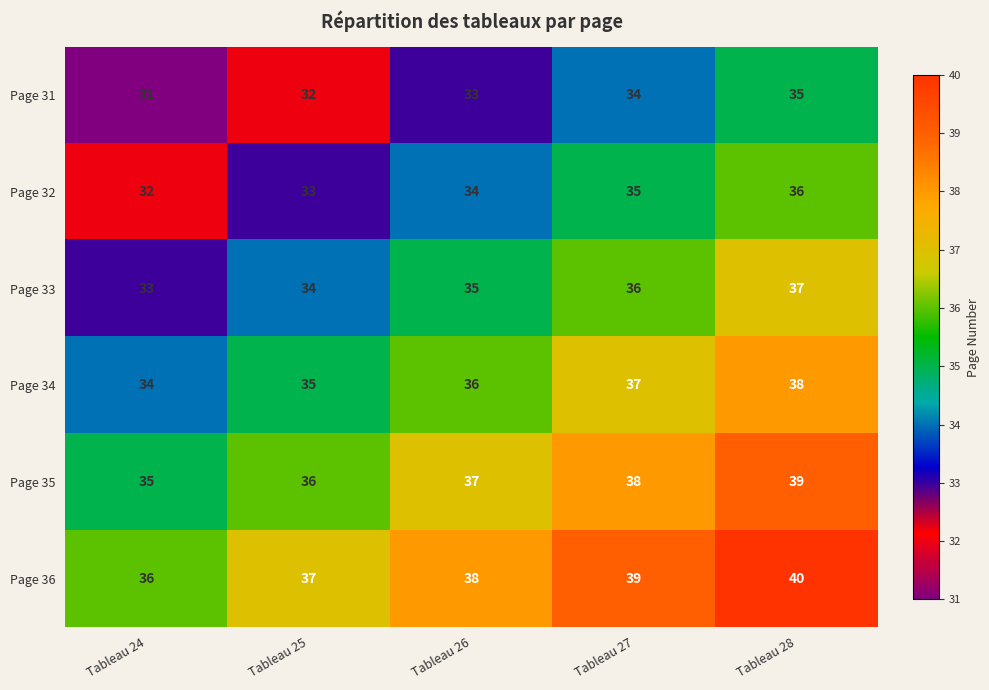

Count the number of categories in the chart.

5